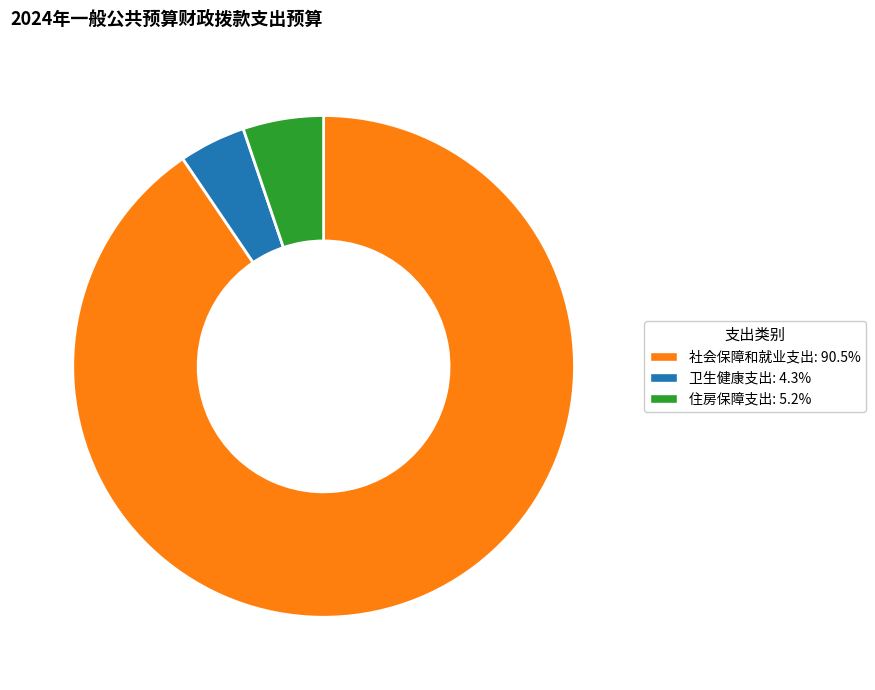

Which category has the smallest portion of the pie?

卫生健康支出